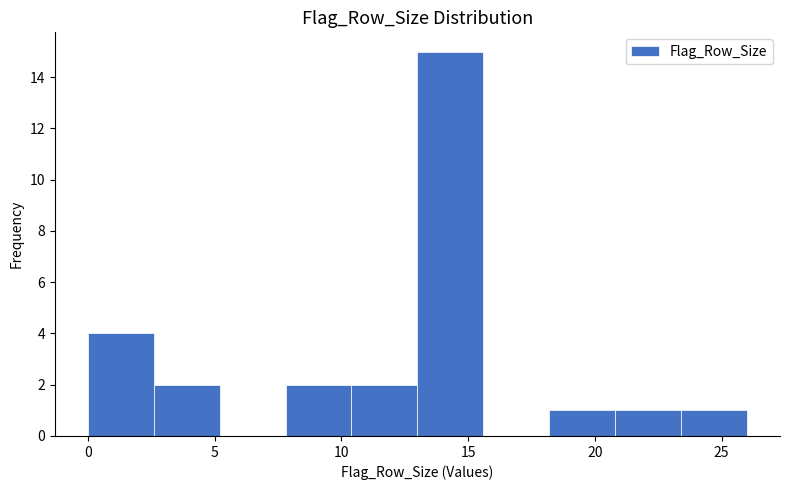

How tall is the bar that spans 18.2 to 20.8 on the x-axis? Neither the bar edges nor the heights are printed on the chart, so give them approximately, as read against the axes.

1